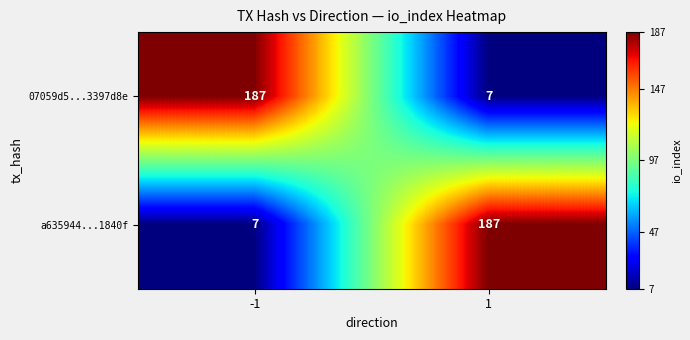

The a635944...1840f series shows 100 at 1. True or false?

False